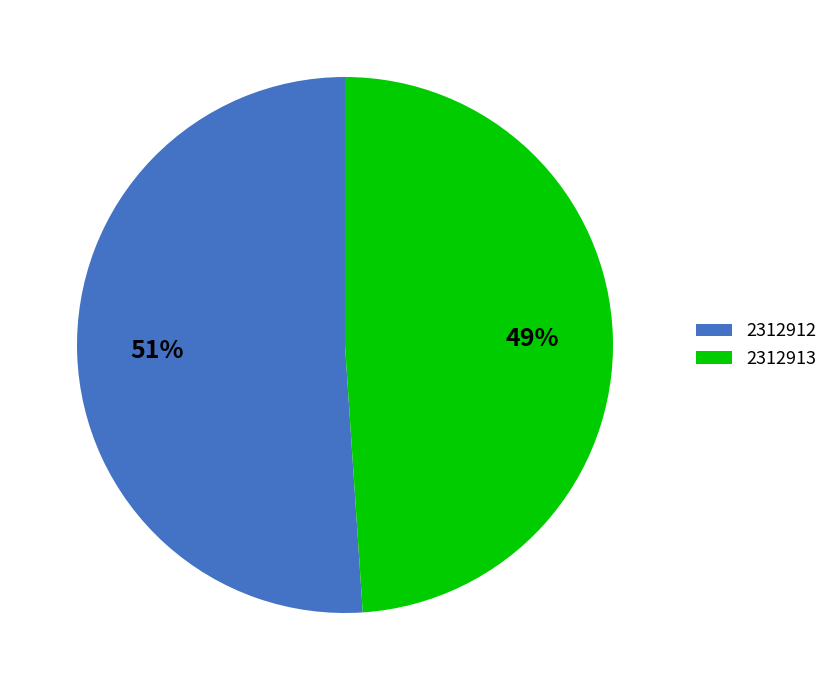

What percentage is the 2312913 slice, to the nearest percent?

49%